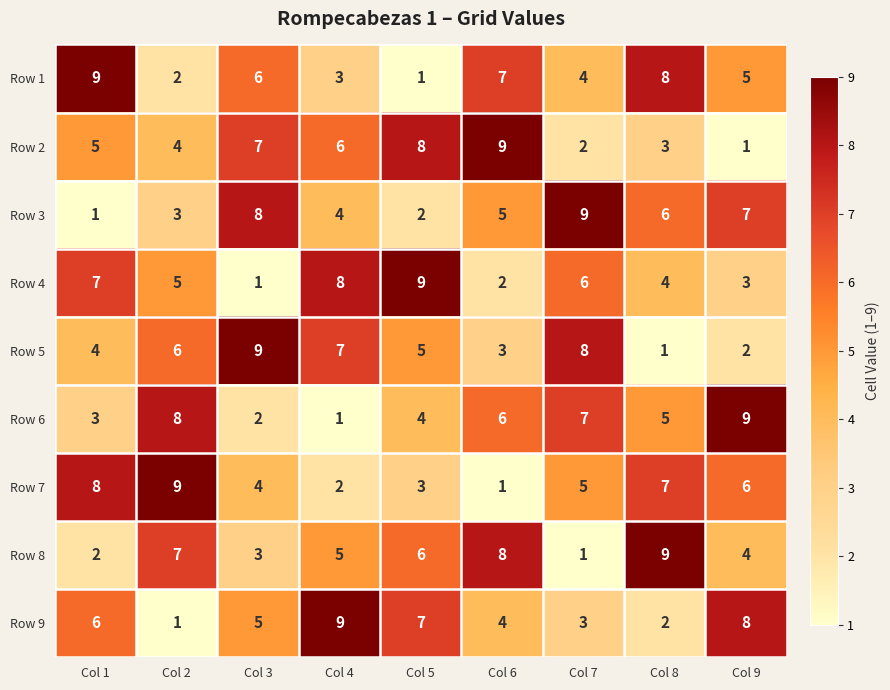

What is the average value of the Row 7 series?

5